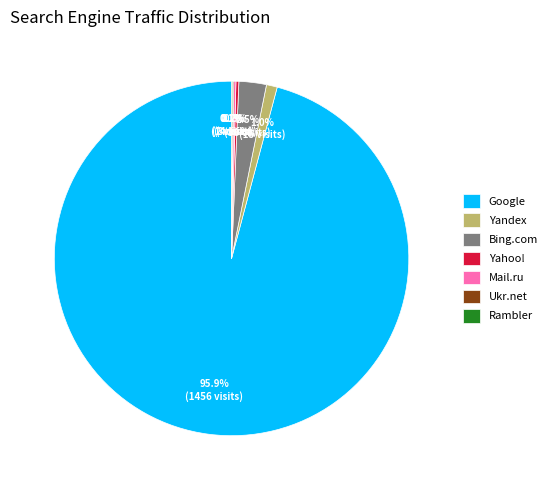

Combined, what portion of the pie is Yandex and Bing.com?

3.5%